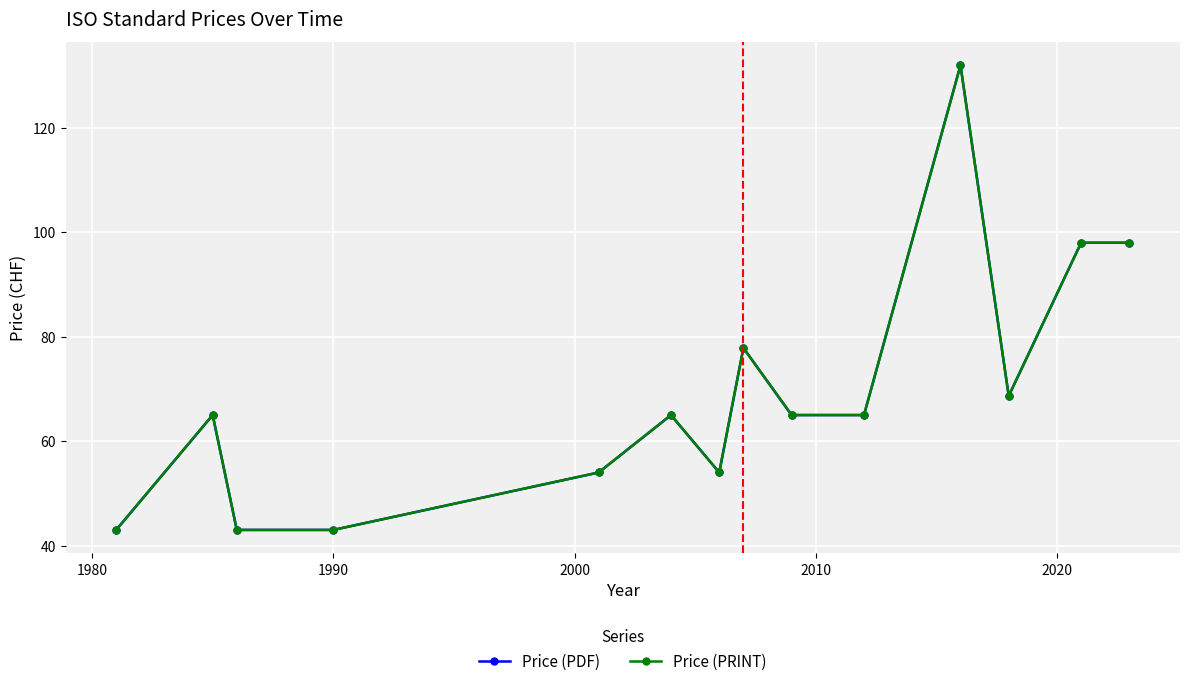

Is this an area chart (filled region under the line)?

No